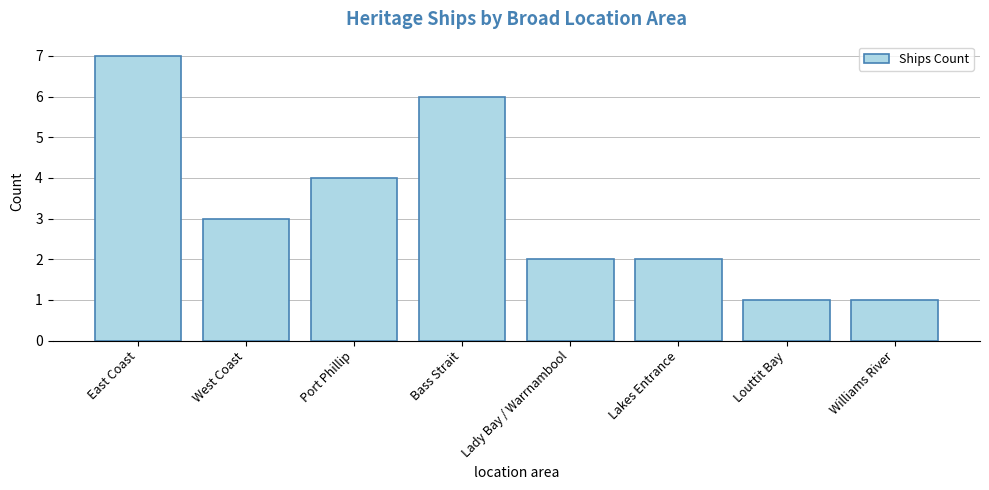

Which category has the highest value across all series?

East Coast